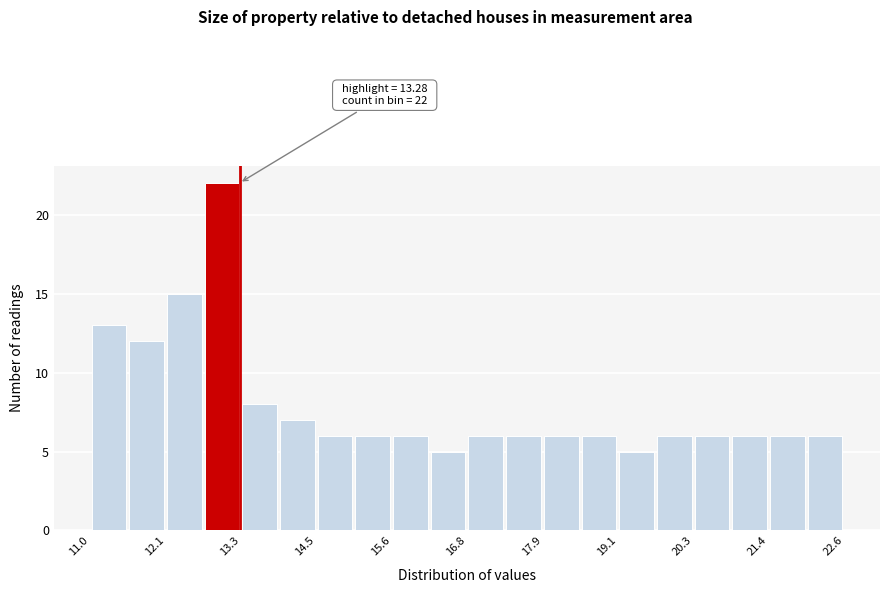

Around what value on the x-axis is the tallest bar? Give the approximate position of its centre, as read against the axis.

13.0